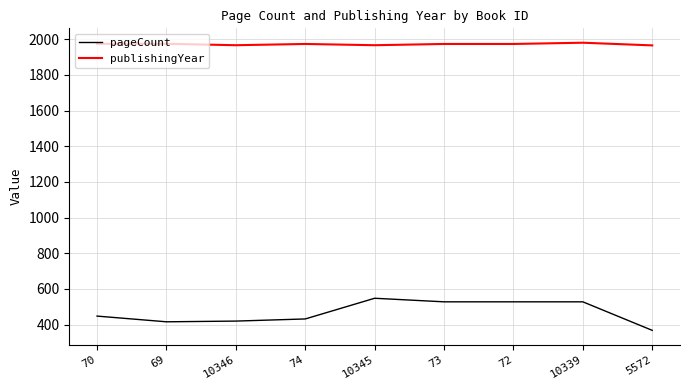

True or false: pageCount has a value of 263 at 73.

False